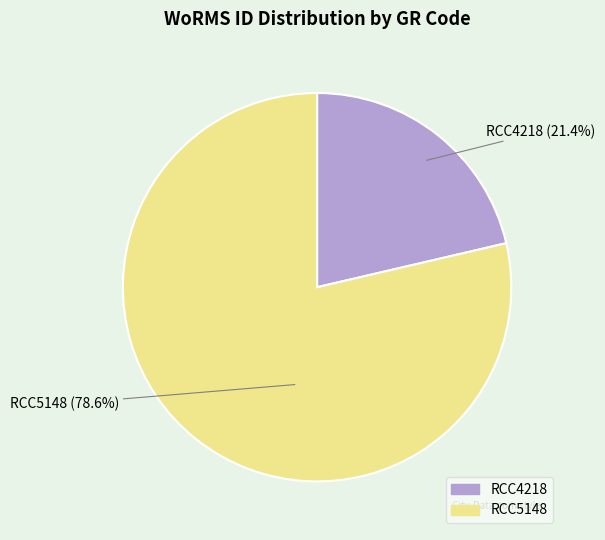

To the nearest percent, what is the difference between the largest and smallest slice percentages?

57%